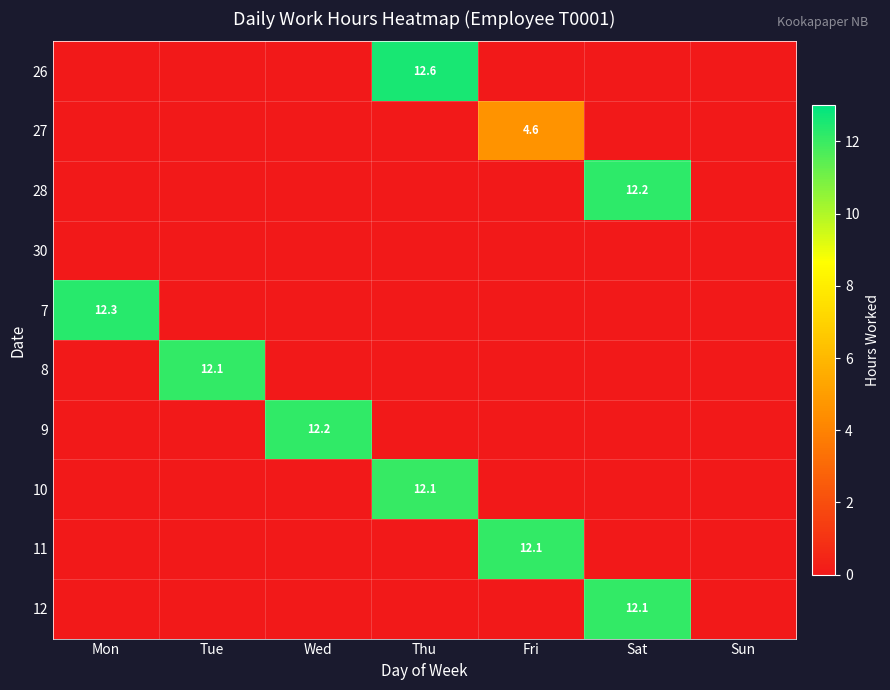

Is it true that 12 equals 12.1 at Sat?

True